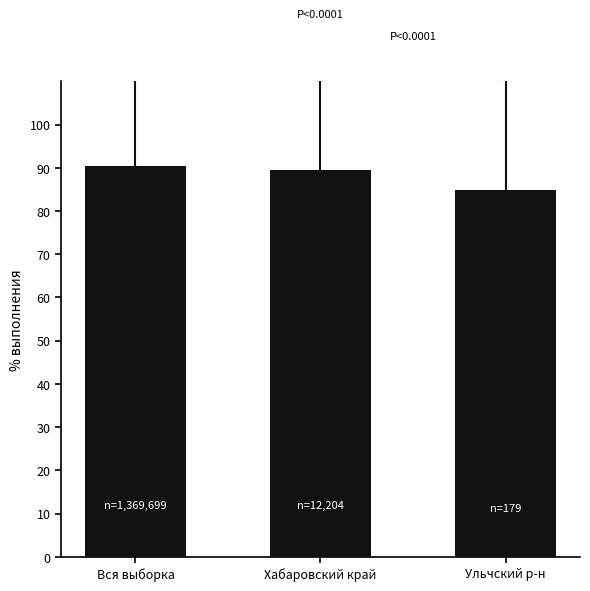

Does the chart contain stacked bars?

No